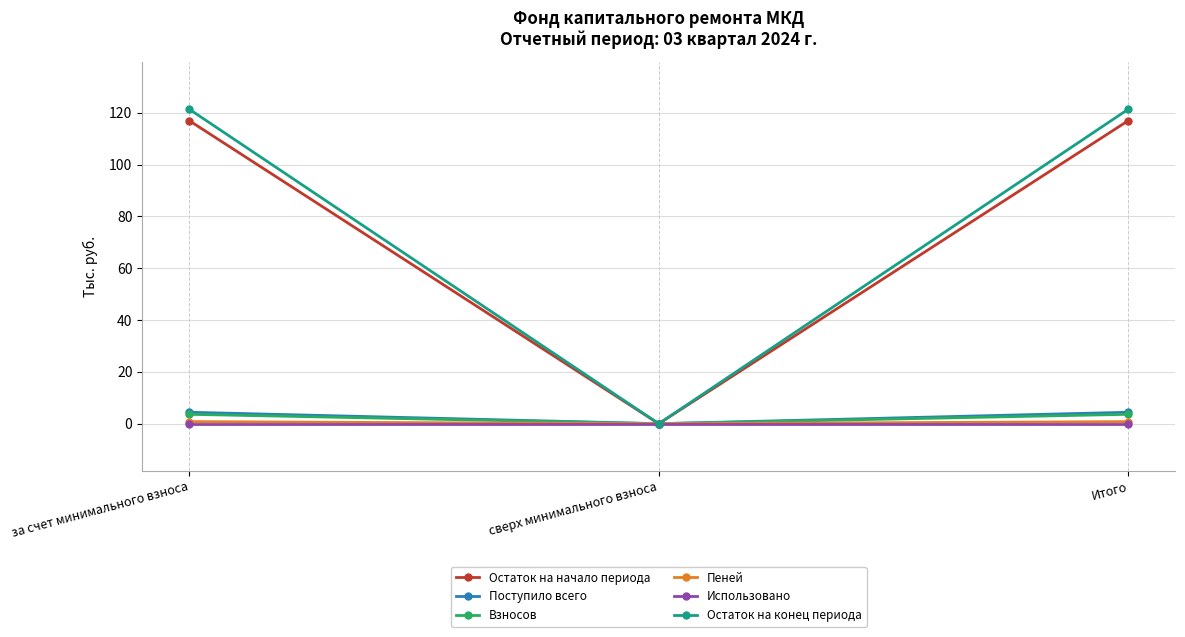

What is the label of the 3rd point from the left?

Итого